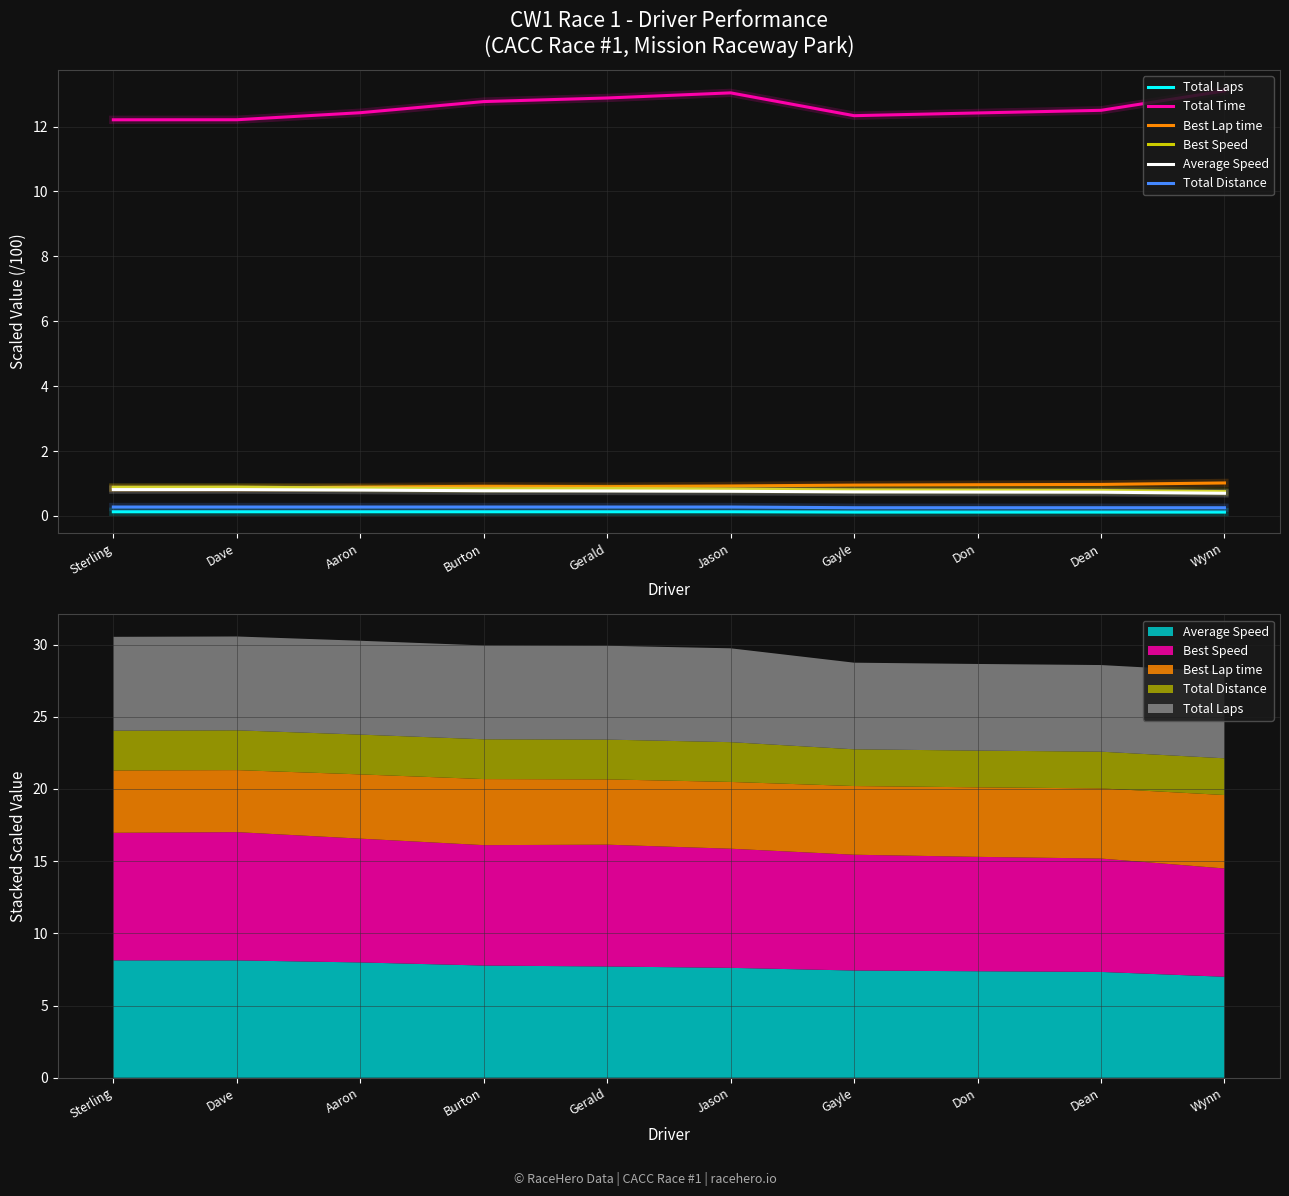

True or false: Best Lap time and Total Distance cross at least once.

False